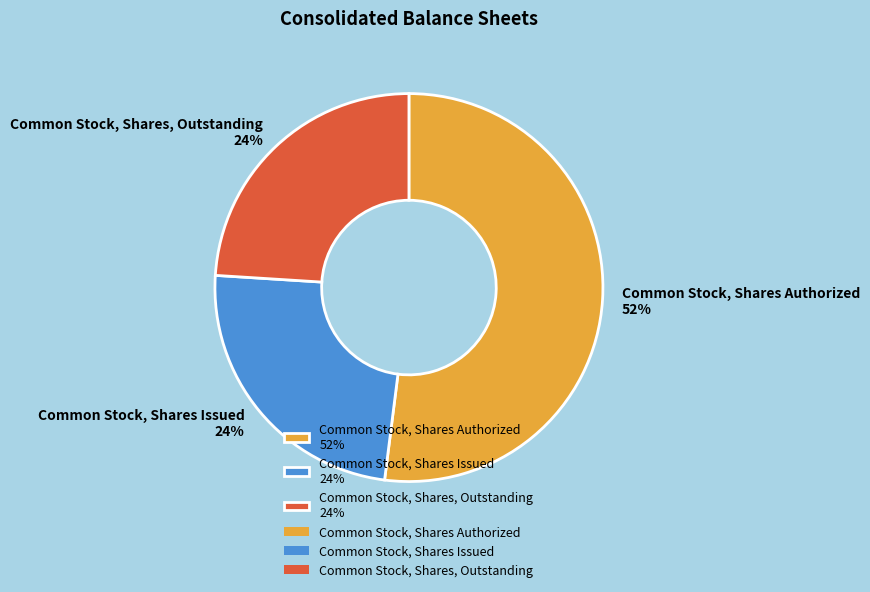

Which category has the biggest portion of the pie?

Common Stock, Shares Authorized